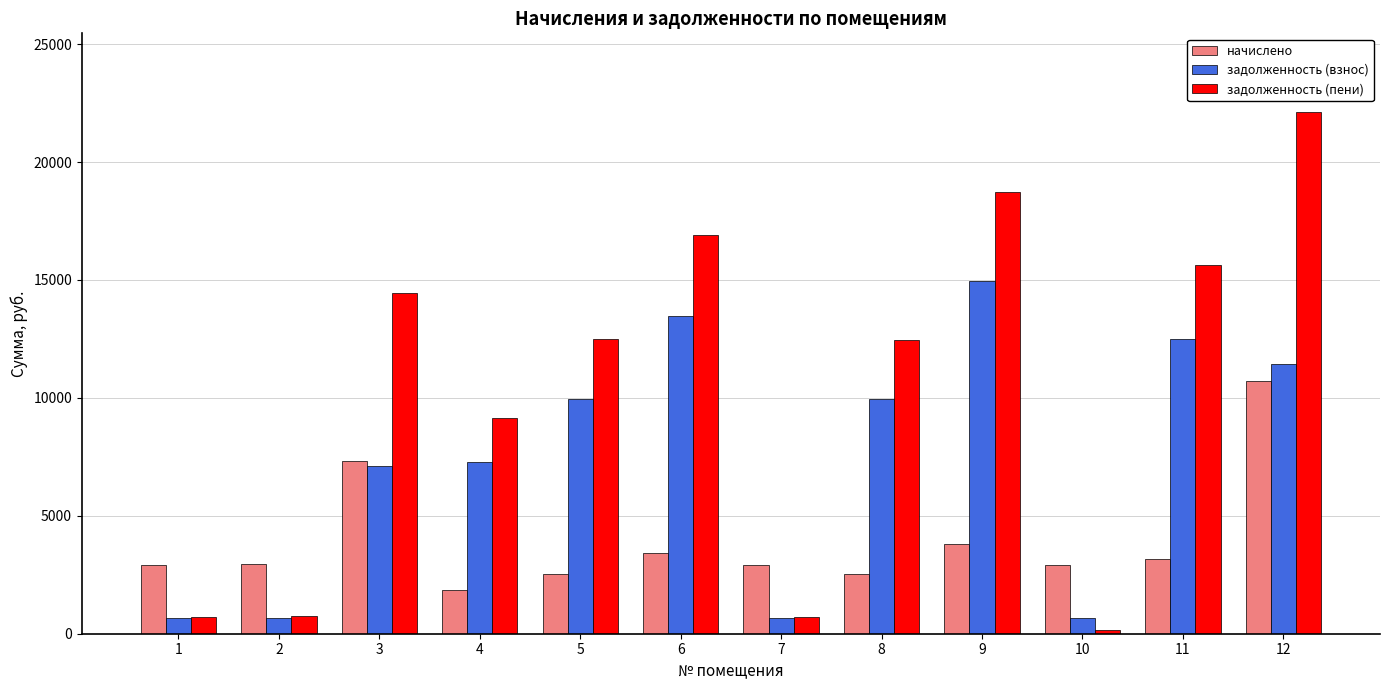

The начислено series shows 1846.8 at 4. True or false?

True